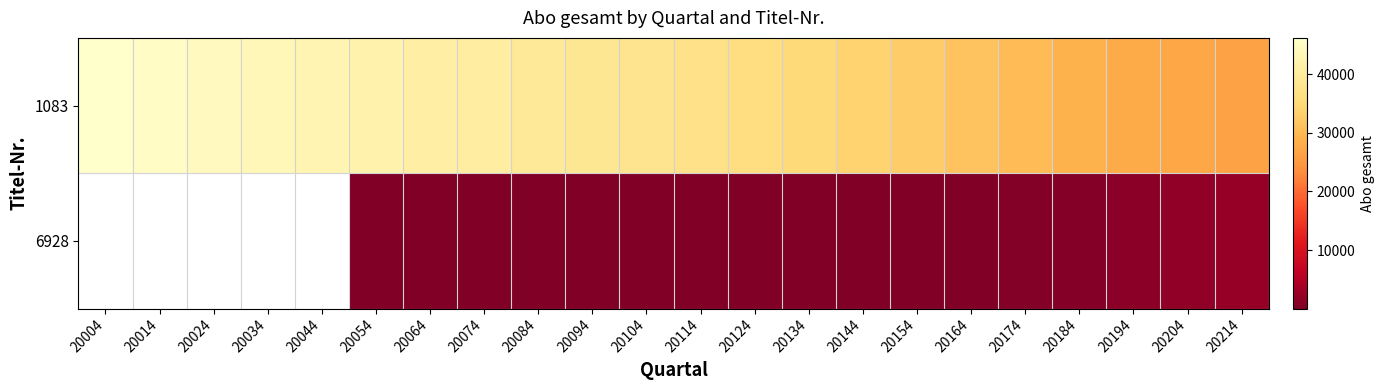

Is it true that 1083 equals 55850.2 at 20114?

False